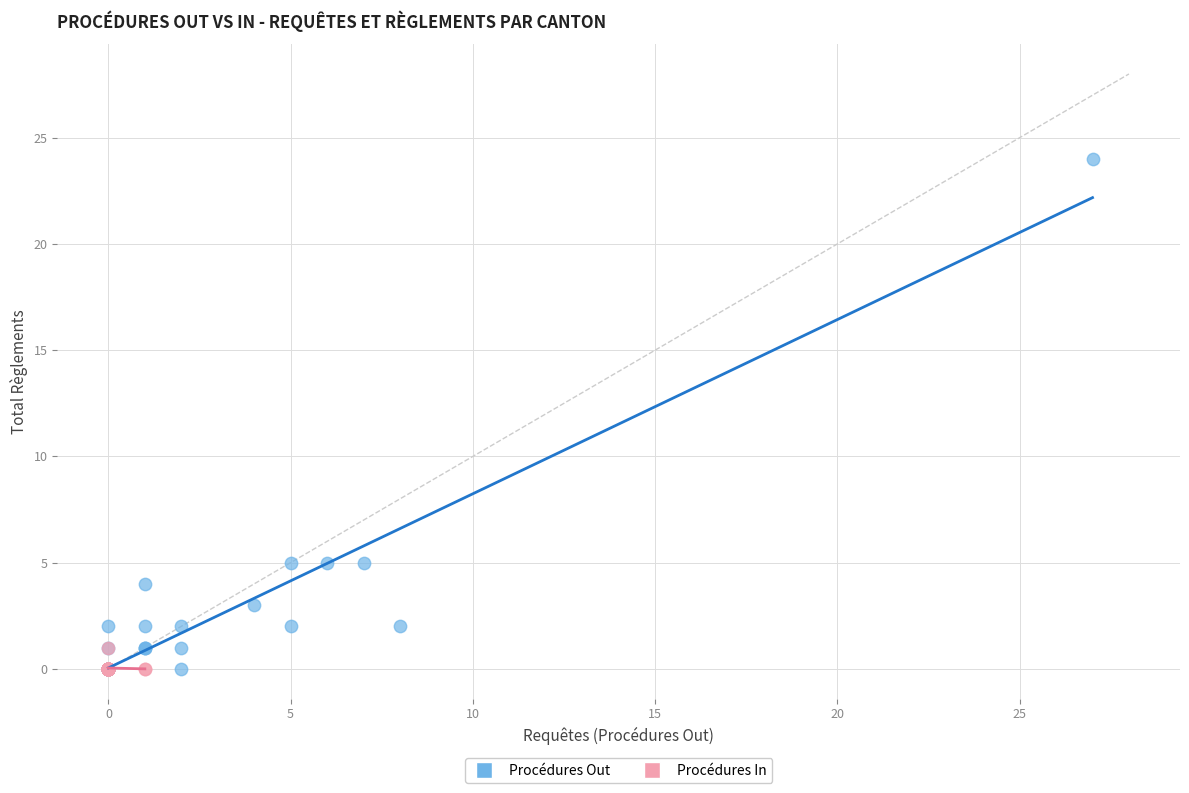

Which series has the widest spread of Y values?

Procédures Out